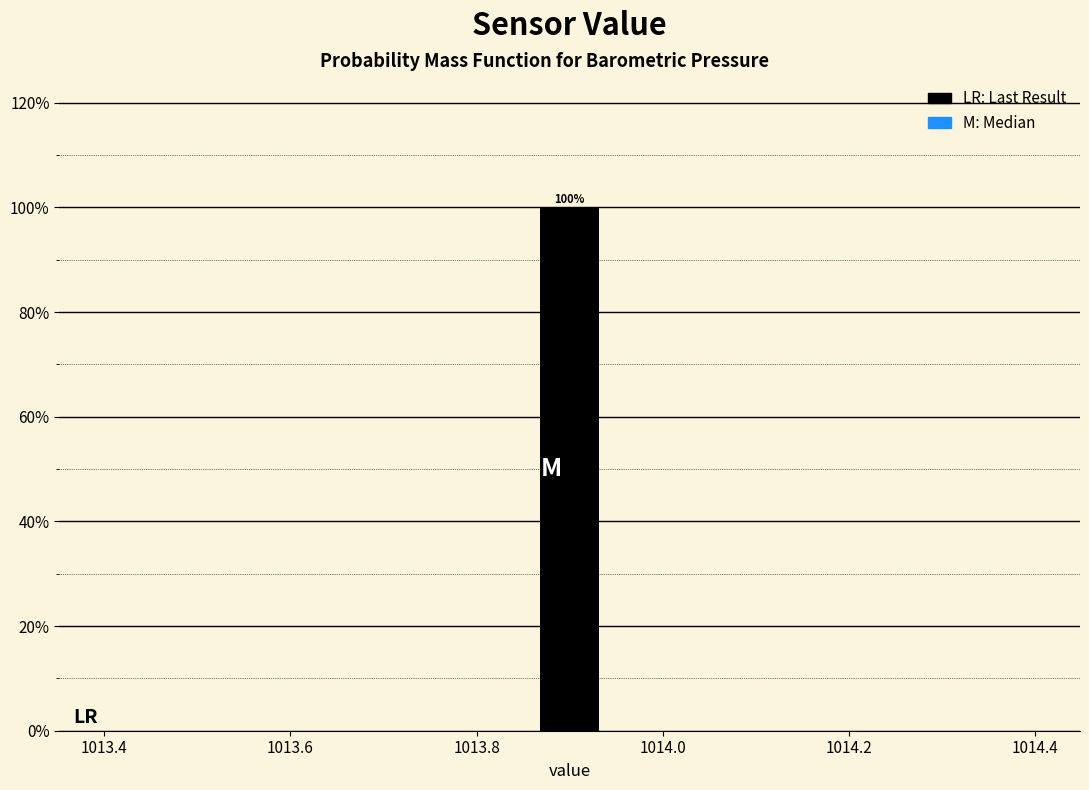

Around what value on the x-axis is the tallest bar? Give the approximate position of its centre, as read against the axis.

1013.90